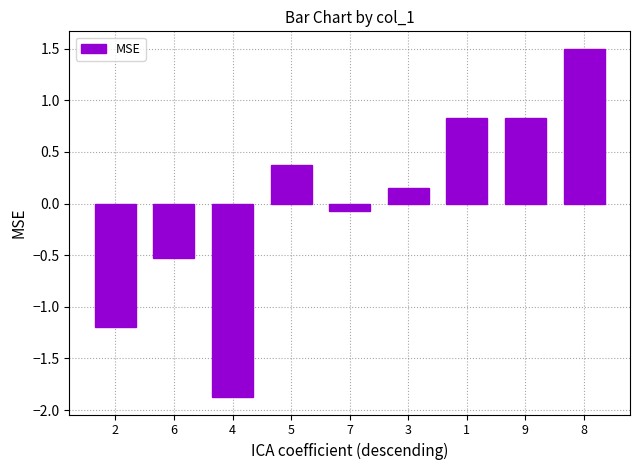

What is the label of the 4th bar from the left?

5